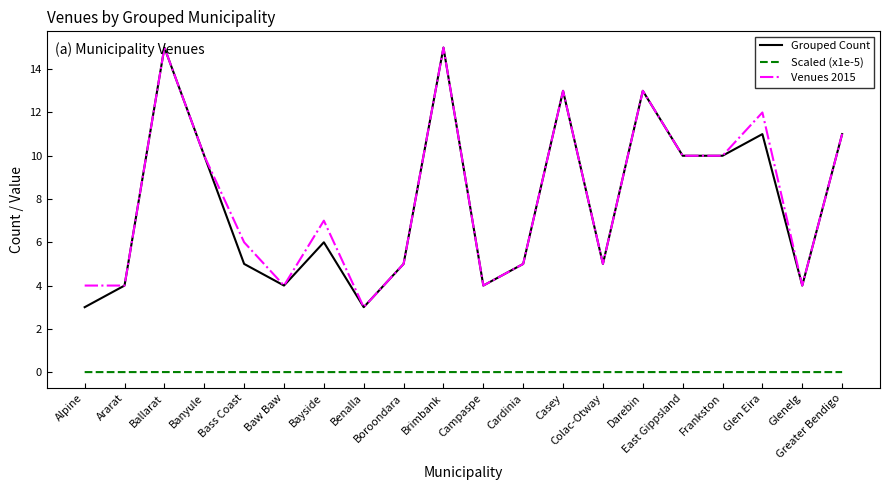

What is the minimum value for Grouped Count?

3.0